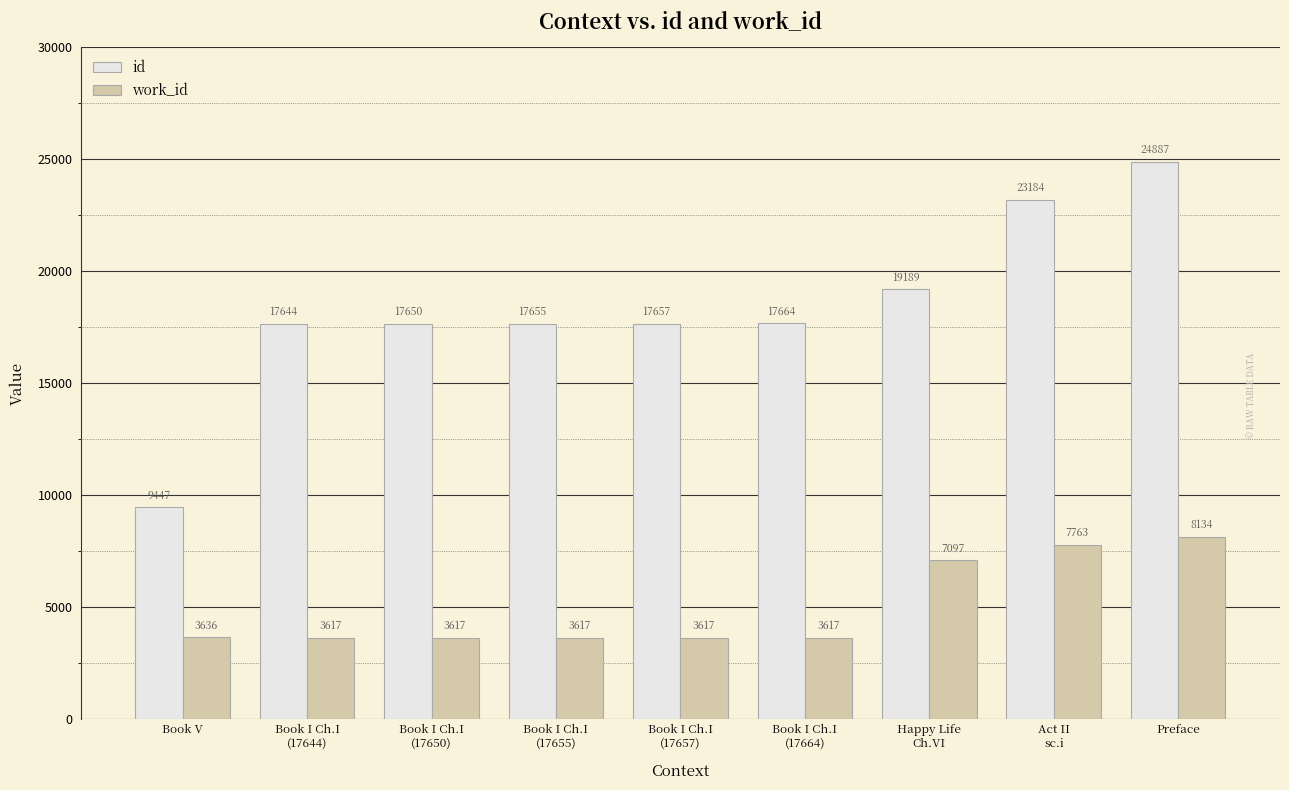

Which series has the largest range (max minus min)?

id